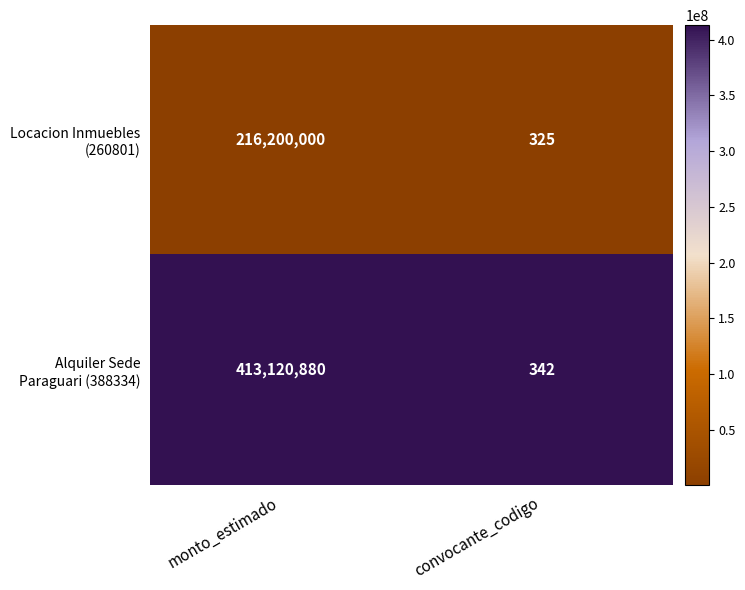

Which category has the highest value across all series?

monto_estimado